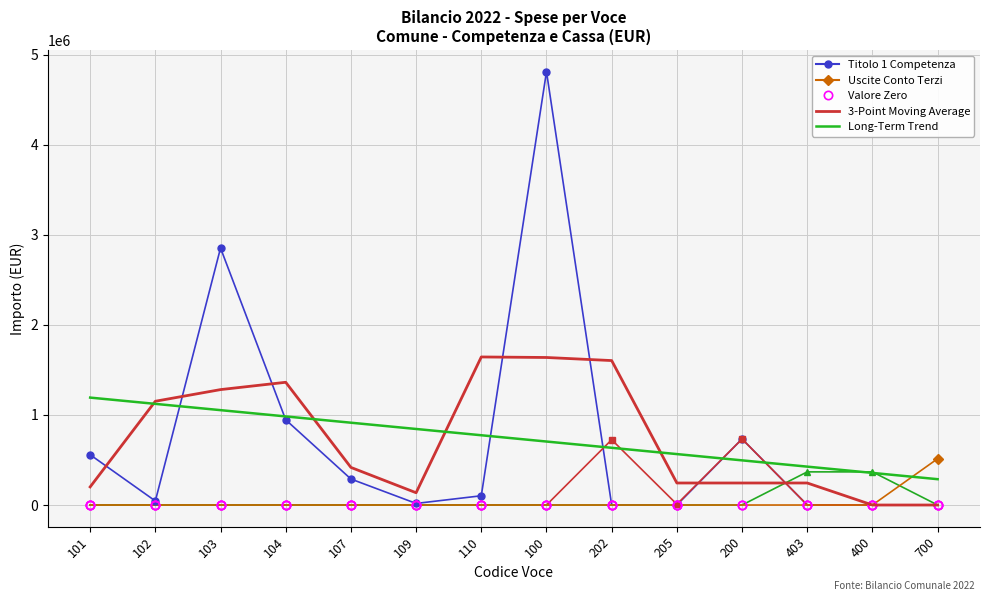

How many categories are shown in the chart?

14